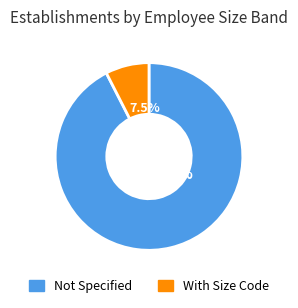

Does any single category account for the majority?

Yes